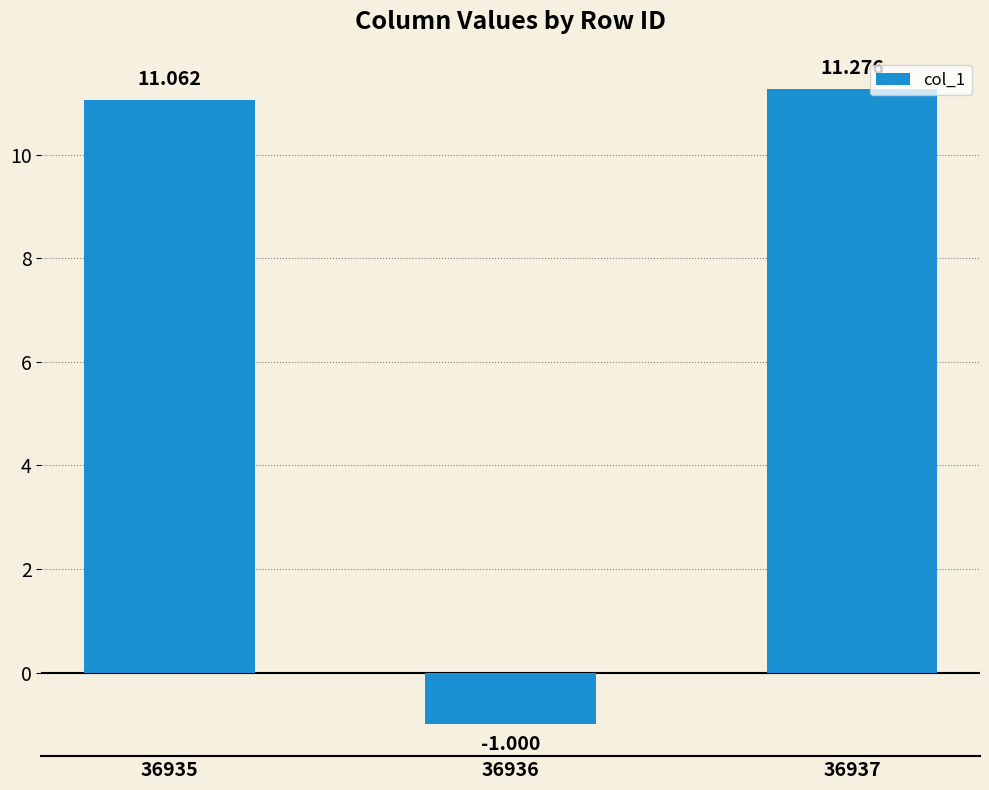

True or false: the data shows 11.3 at 36937.

True